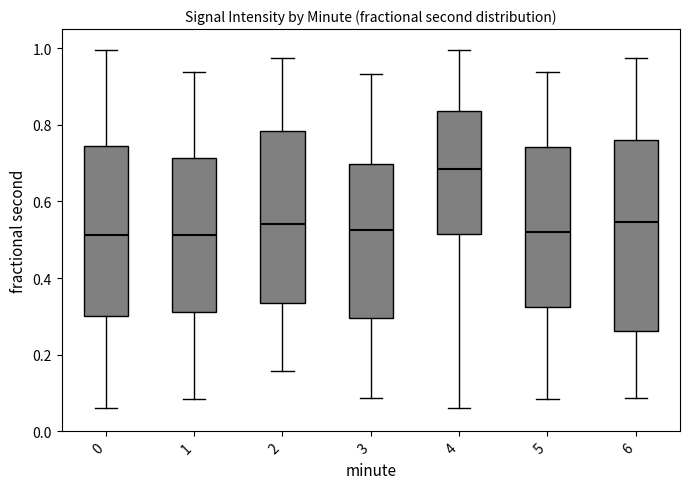

Which box's median line is the highest?

4